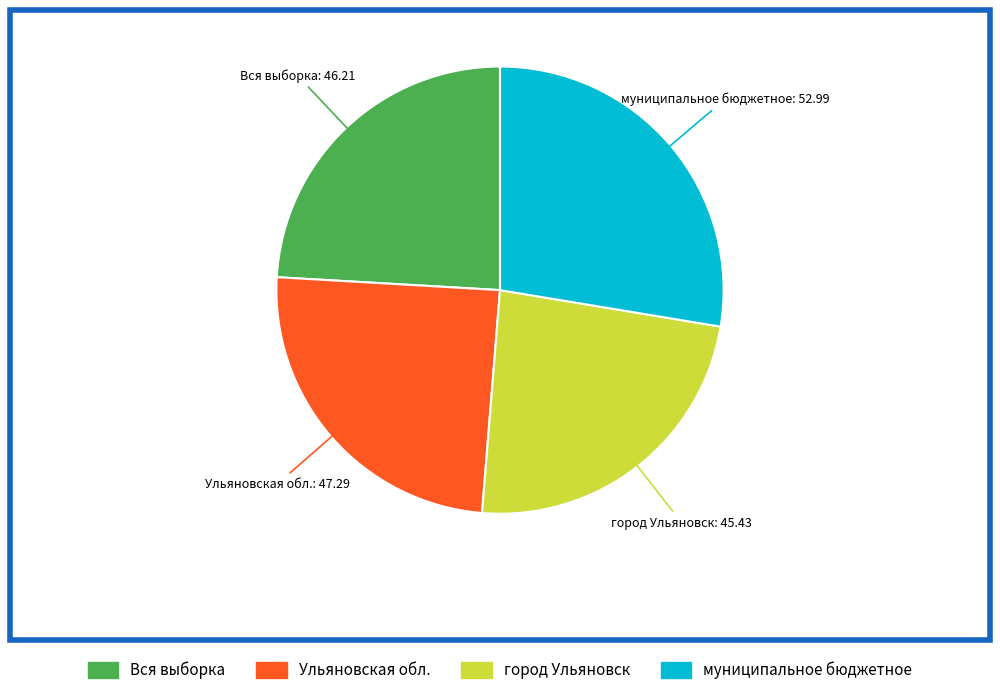

Is Вся выборка the majority of the pie?

No